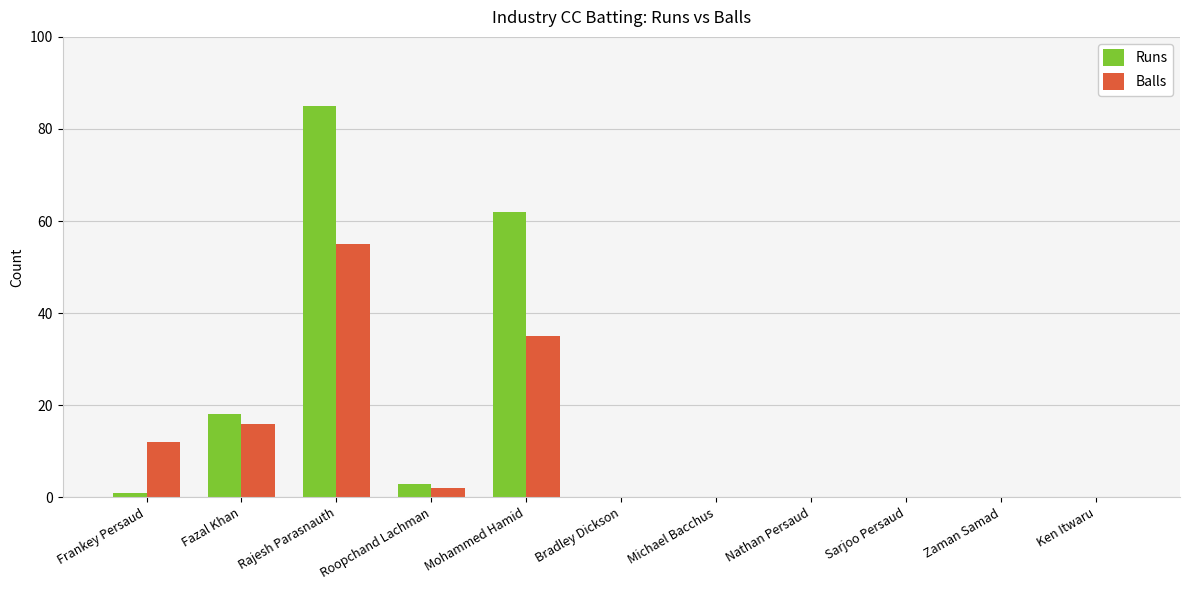

What is the approximate value of Balls at Fazal Khan, to the nearest 5?

15